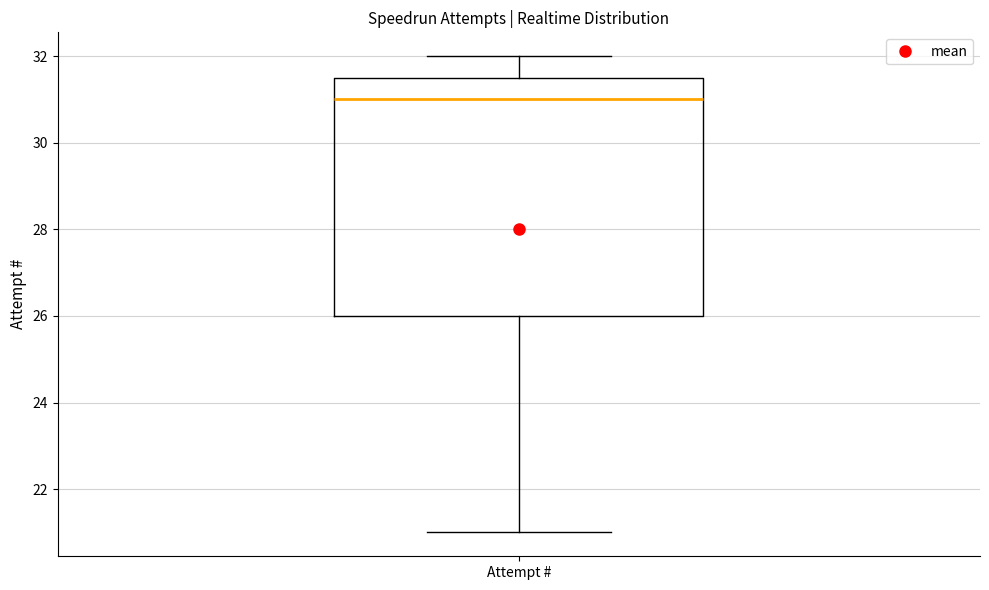

Transcribe this box plot: give where the median line is, the range the box spans, and where the two whiskers end, as read against the y-axis. The values are not printed on the chart, so give them approximately, as read against the axis.

median 31.0, box 26.0 to 31.6, whiskers 21.0 to 32.0